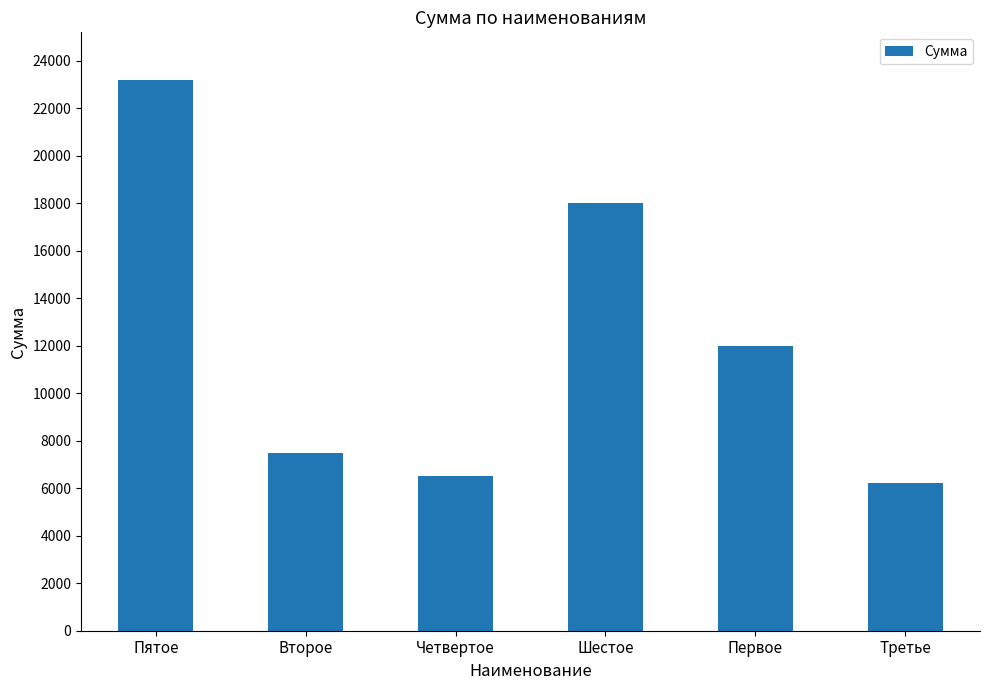

What is the approximate value at Третье, to the nearest 10?

6200